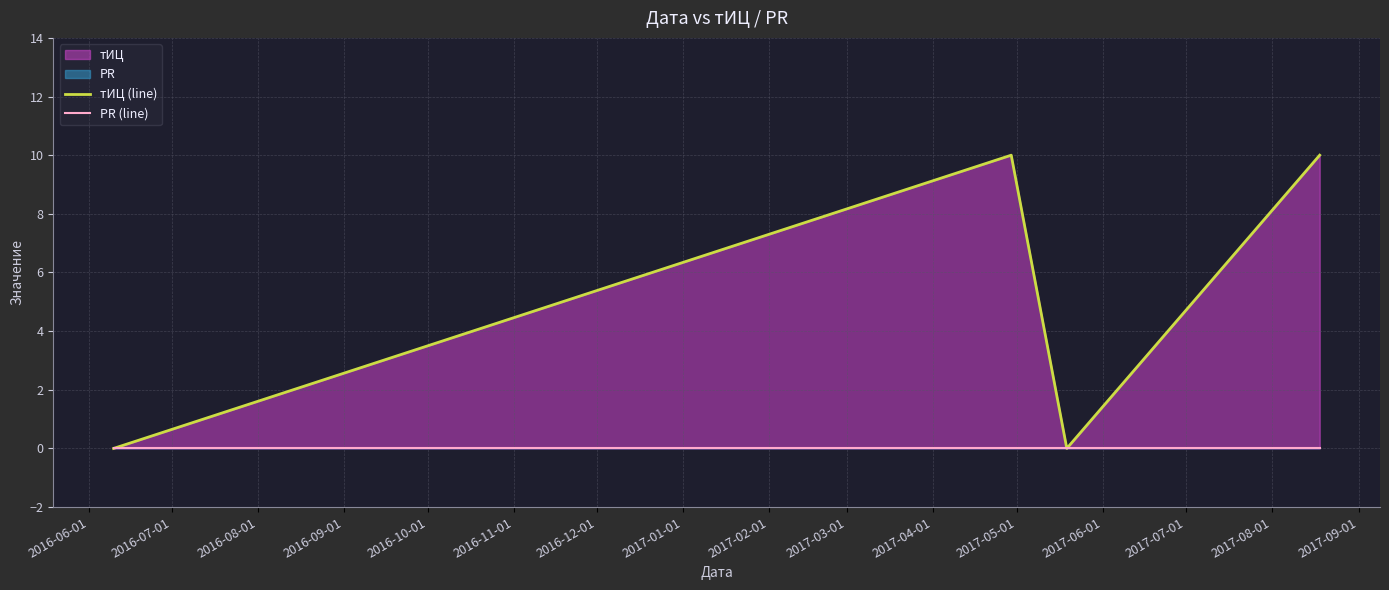

Reading right to left, list all the values displayed in this chart.

тИЦ (line): 10	0	10	0
PR (line): 0	0	0	0